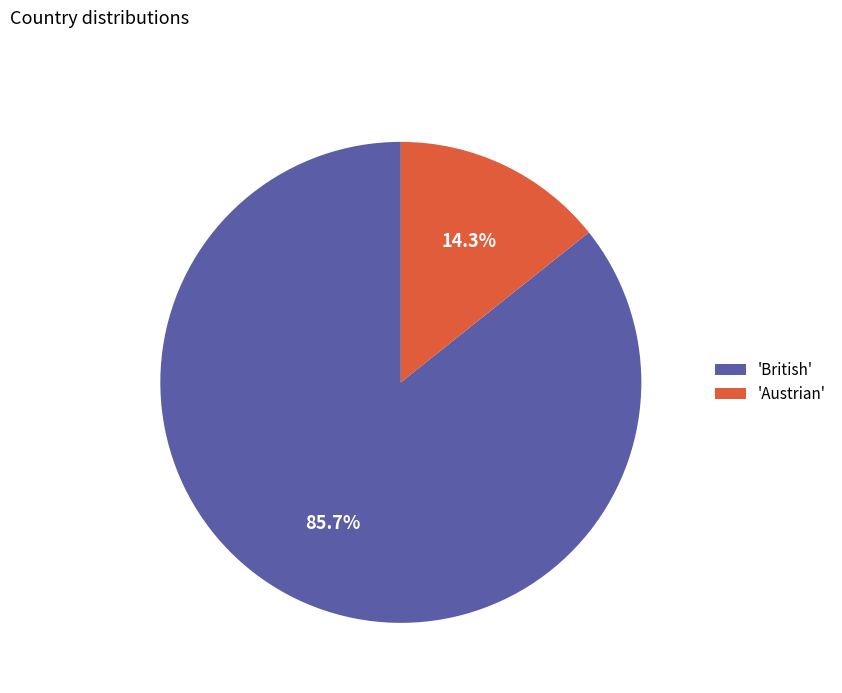

Rank the categories by value from highest to lowest.

'British', 'Austrian'